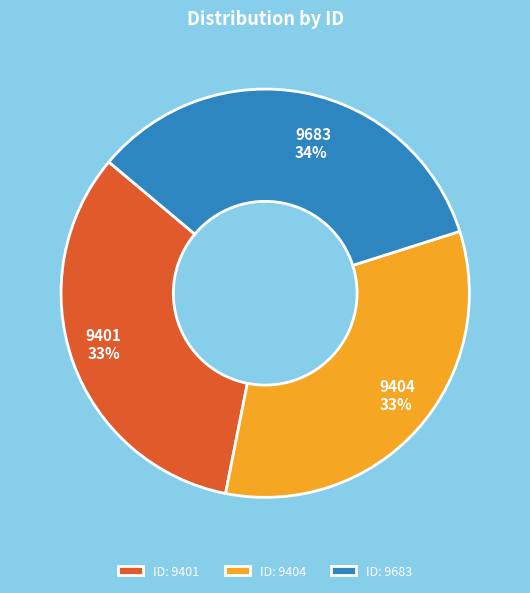

Is there a majority slice in this chart?

No